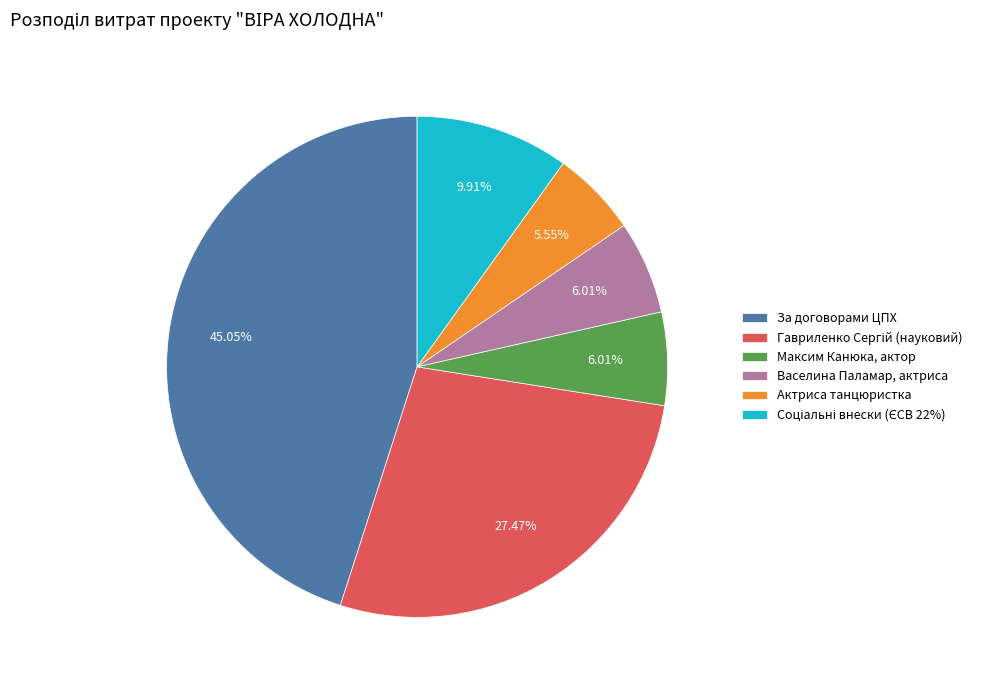

What is the ratio of the value at Максим Канюка, актор to the value at Актриса танцюристка?

1.1